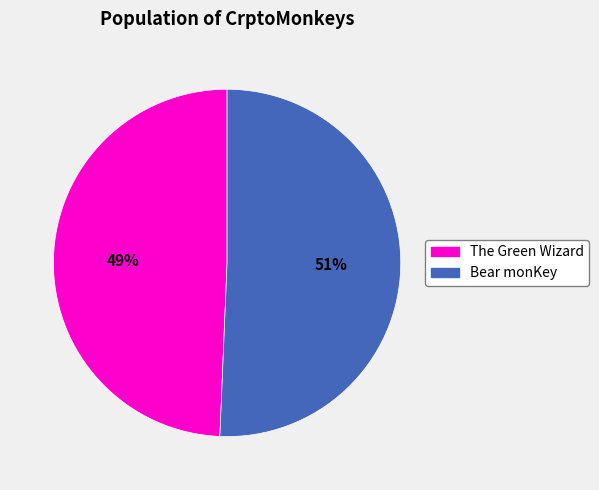

True or false: The Green Wizard accounts for 62% of the total.

False